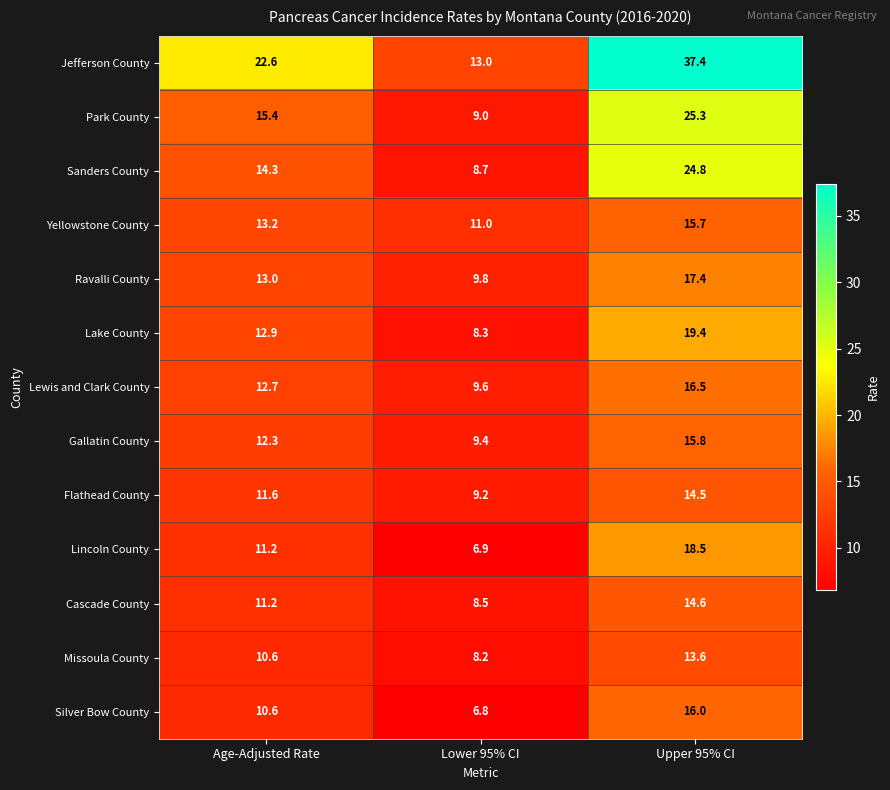

At Lower 95% CI, list the series in order from largest to smallest.

Jefferson County, Yellowstone County, Ravalli County, Lewis and Clark County, Gallatin County, Flathead County, Park County, Sanders County, Cascade County, Lake County, Missoula County, Lincoln County, Silver Bow County